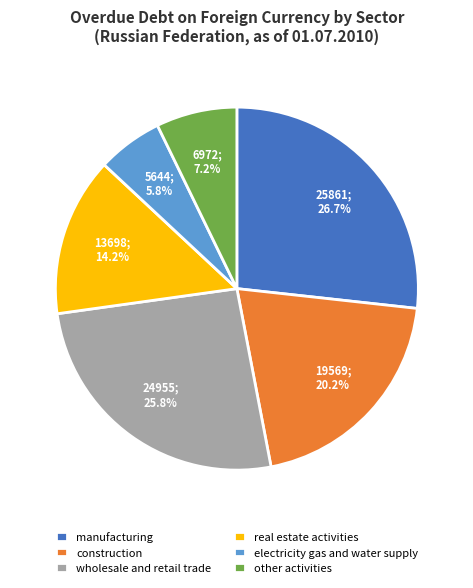

To the nearest percent, what is the combined percentage of construction and wholesale and retail trade?

46%